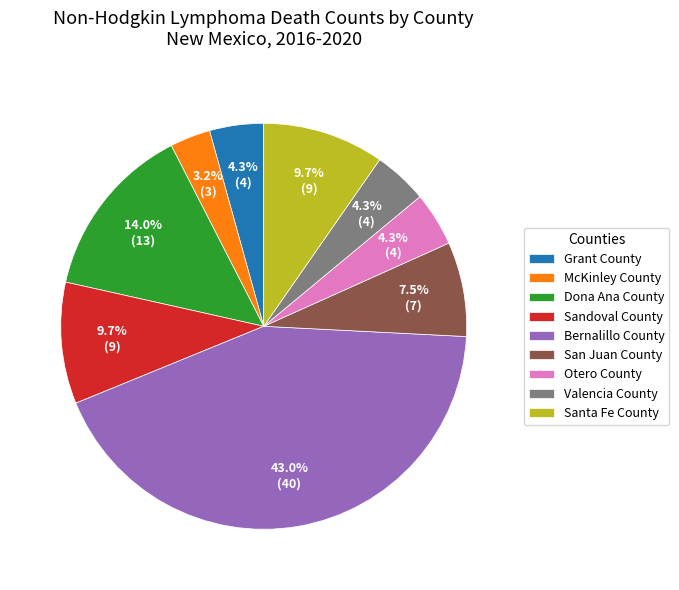

What is the ratio of the value at Sandoval County to the value at Dona Ana County?

0.7